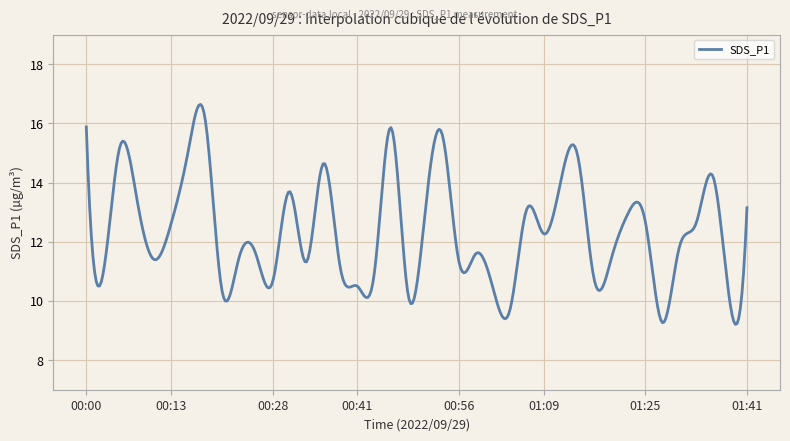

What is the minimum value shown in the chart?

9.2